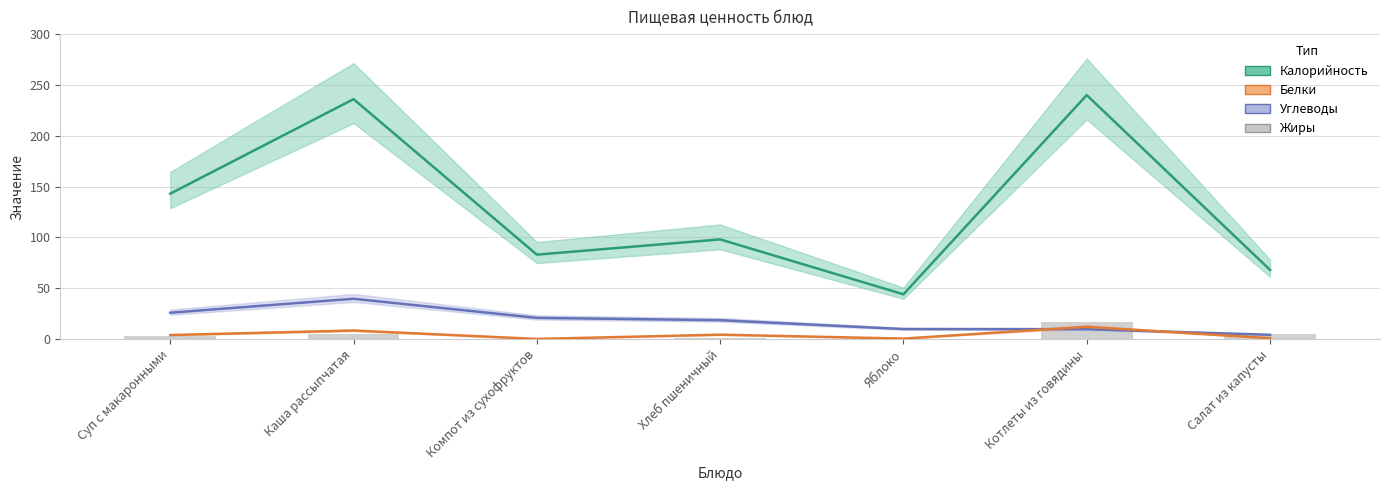

What is the sum of all Калорийность values?

912.0